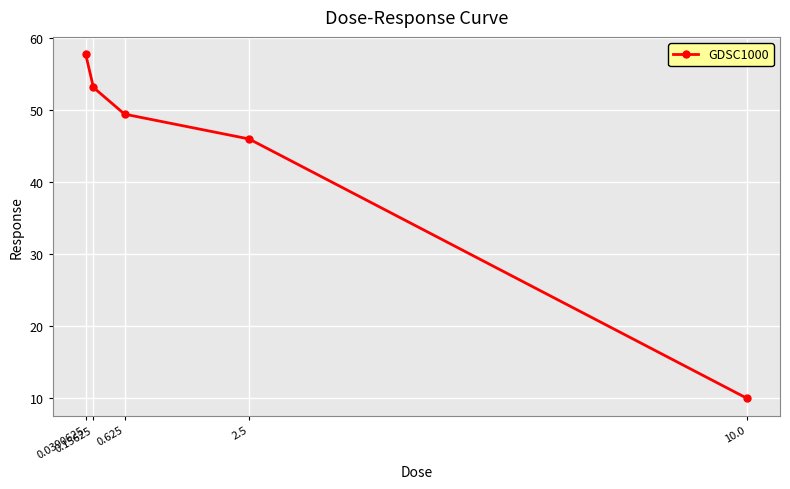

What position from the right is 0.625?

3